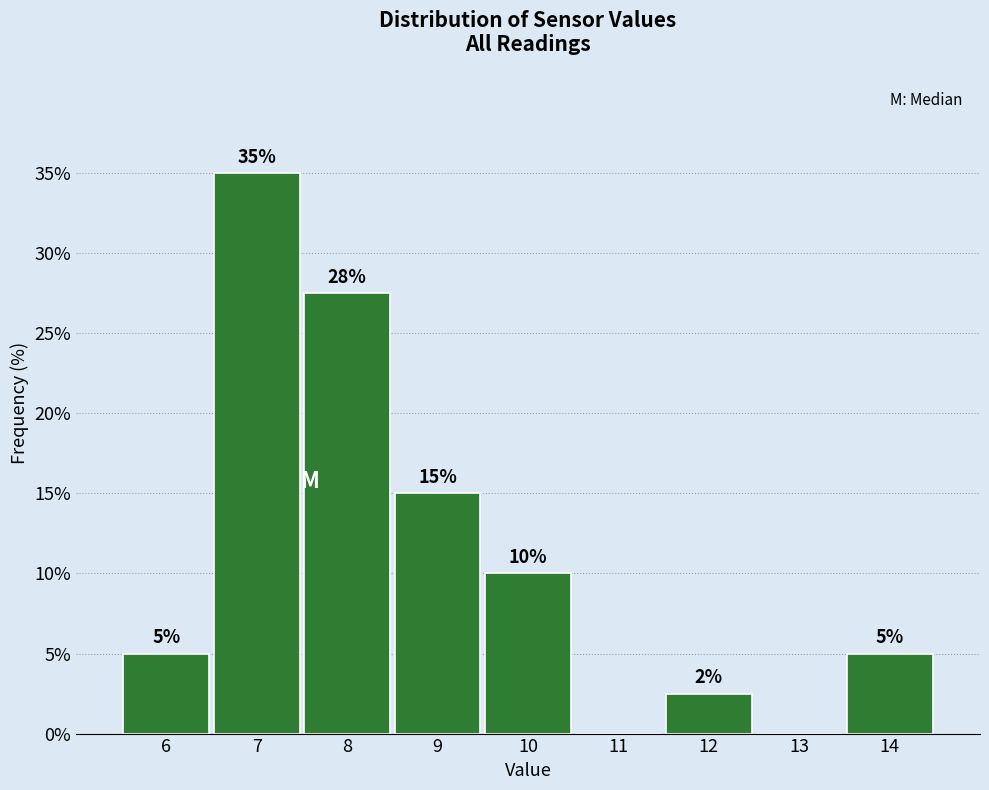

Which range on the x-axis has the tallest bar?

6.5 to 7.5